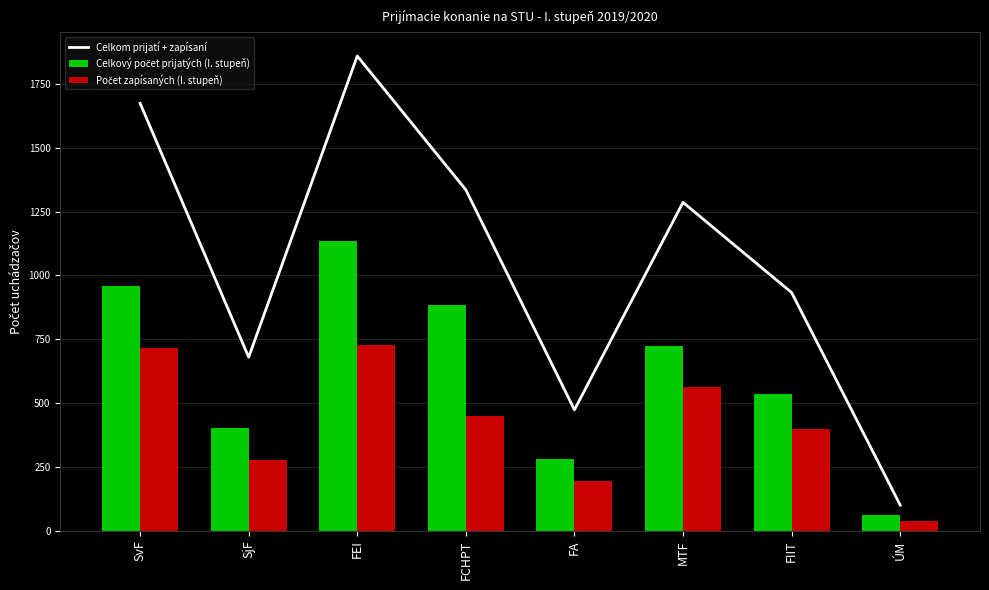

True or false: Celkom prijatí + zapísaní has a value of 180 at ÚM.

False